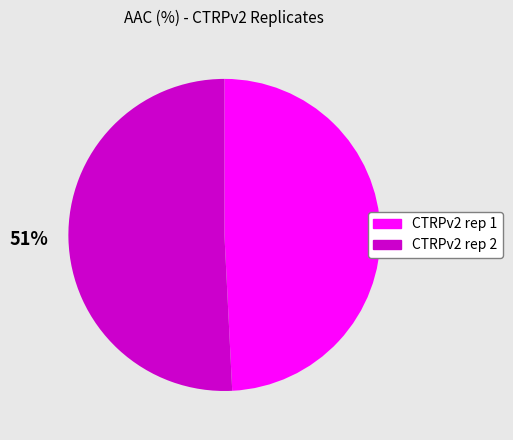

How many slices are in this pie chart?

2